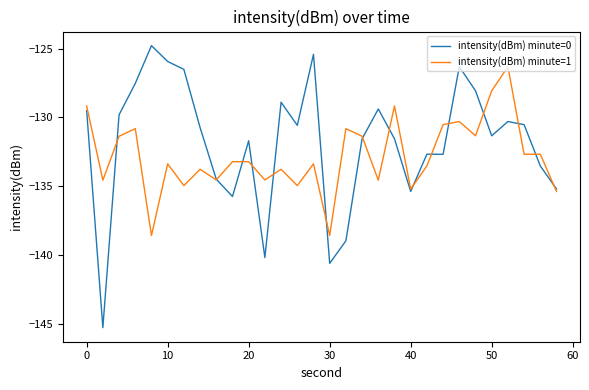

Does the chart have visible grid lines?

No